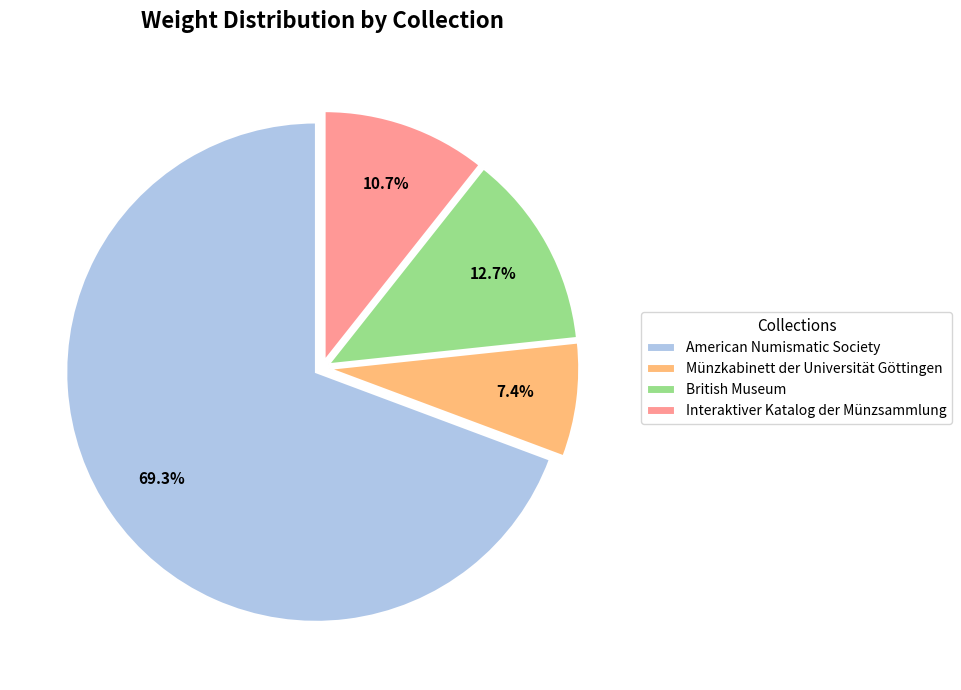

Which slice is the smallest?

Münzkabinett der Universität Göttingen